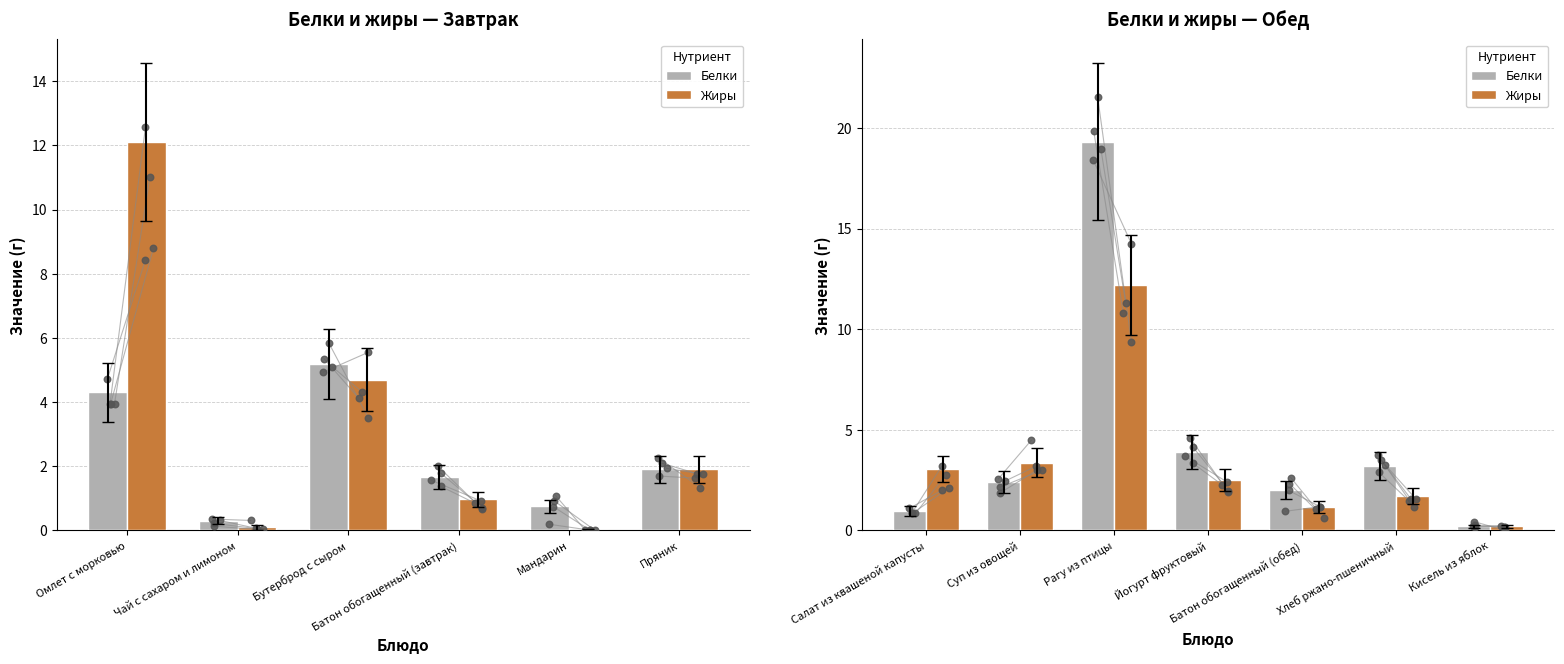

What are all the series names shown in the legend?

Белки, Жиры